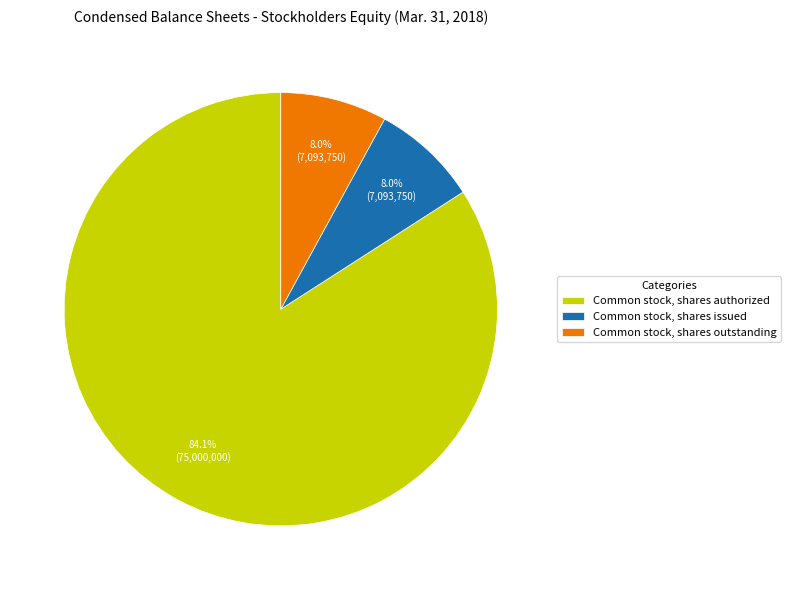

To the nearest percent, what percentage of the pie is Common stock, shares outstanding?

8%